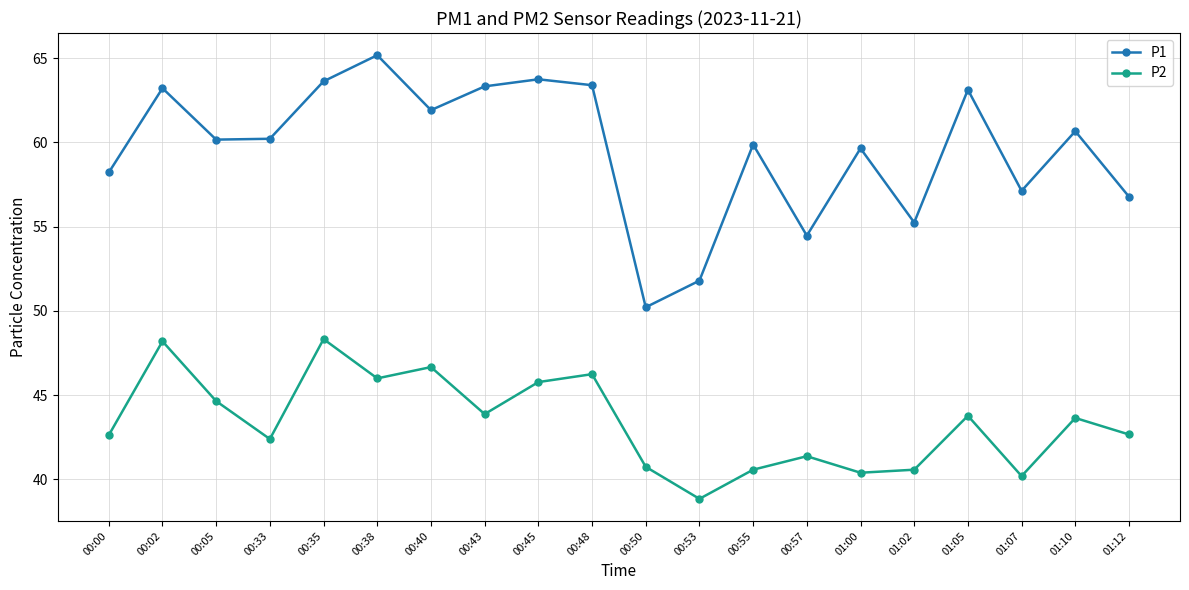

Count the number of categories in the chart.

20